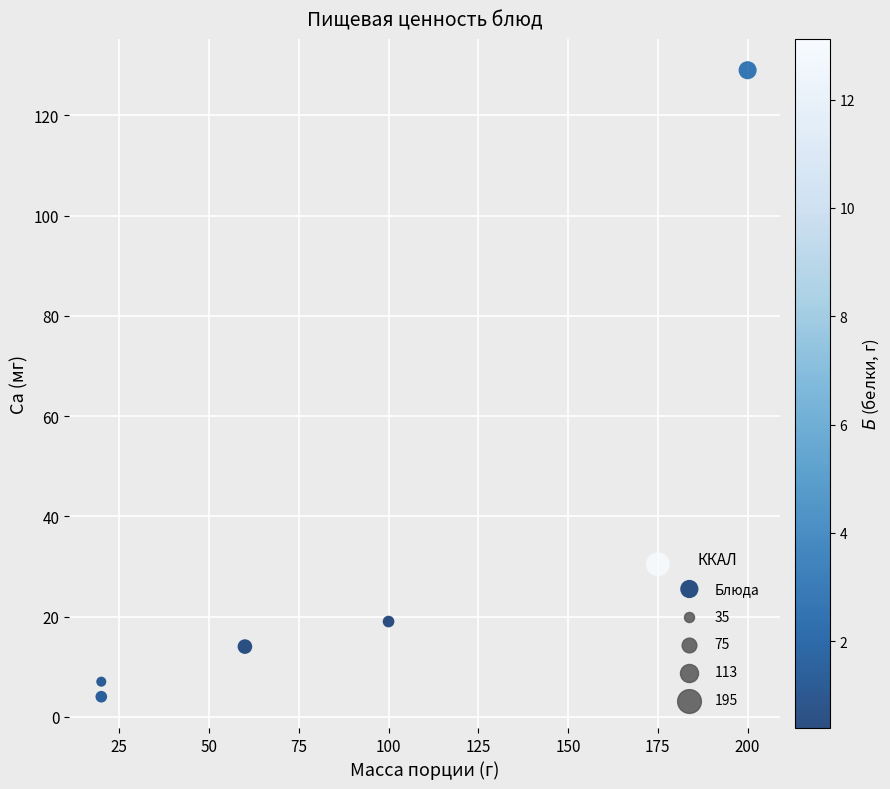

What Y value in the scatter plot is closest to 66?

30.4